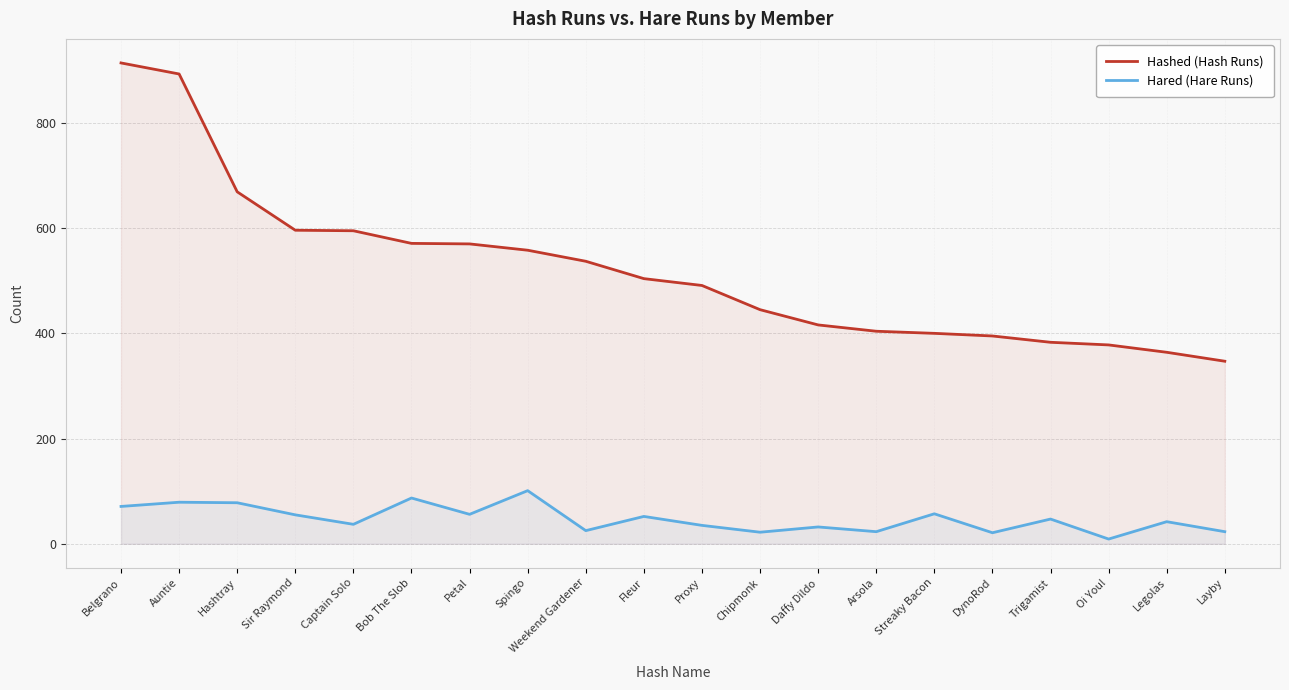

Is it true that Hashed (Hash Runs) equals 893 at Auntie?

True